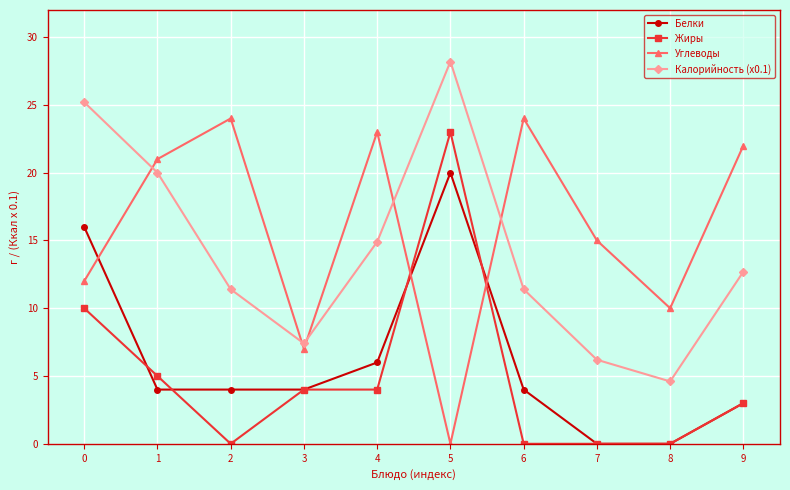

True or false: Углеводы has more than 2 points higher than both neighbors.

True